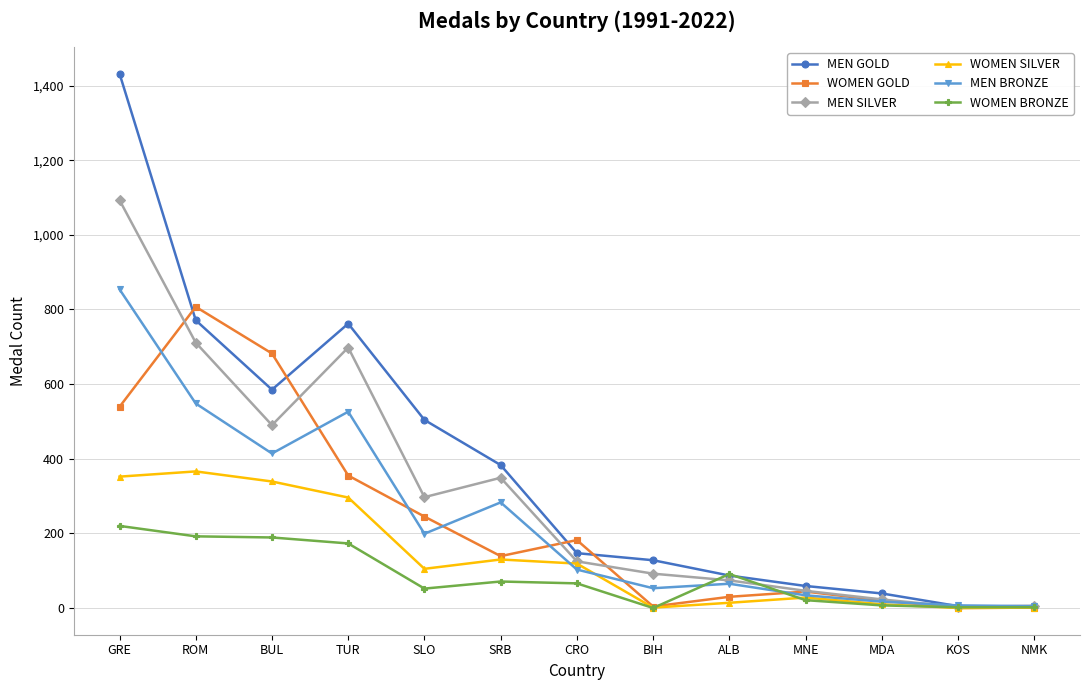

What is the label of the 4th point from the right?

MNE